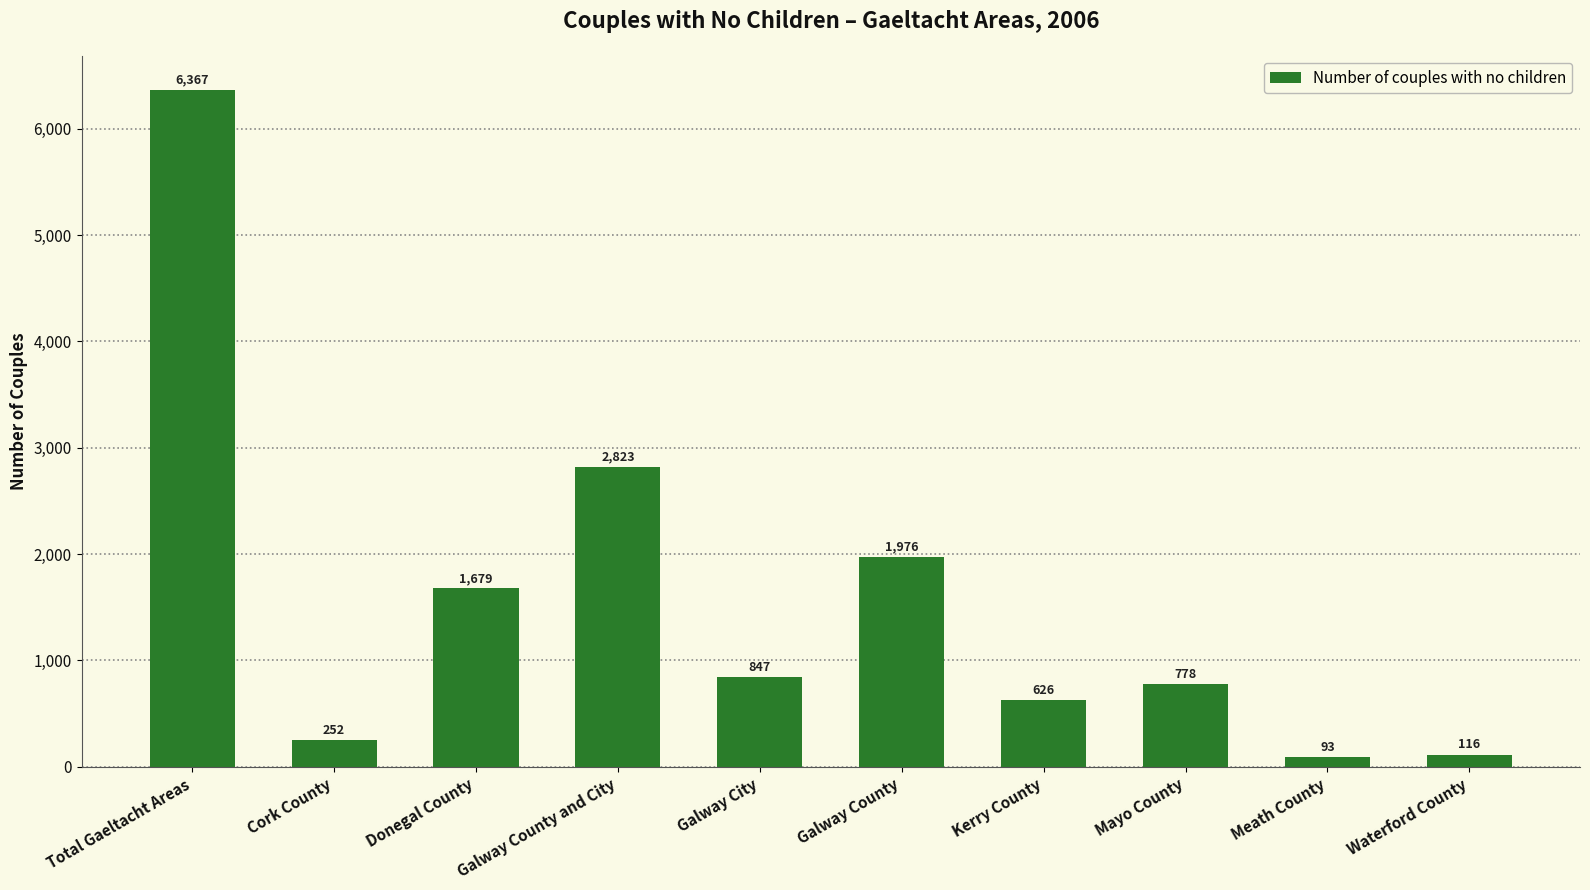

Reading left to right, what are all the values shown in this chart?

Total Gaeltacht Areas=6367	Cork County=252	Donegal County=1679	Galway County and City=2823	Galway City=847	Galway County=1976	Kerry County=626	Mayo County=778	Meath County=93	Waterford County=116